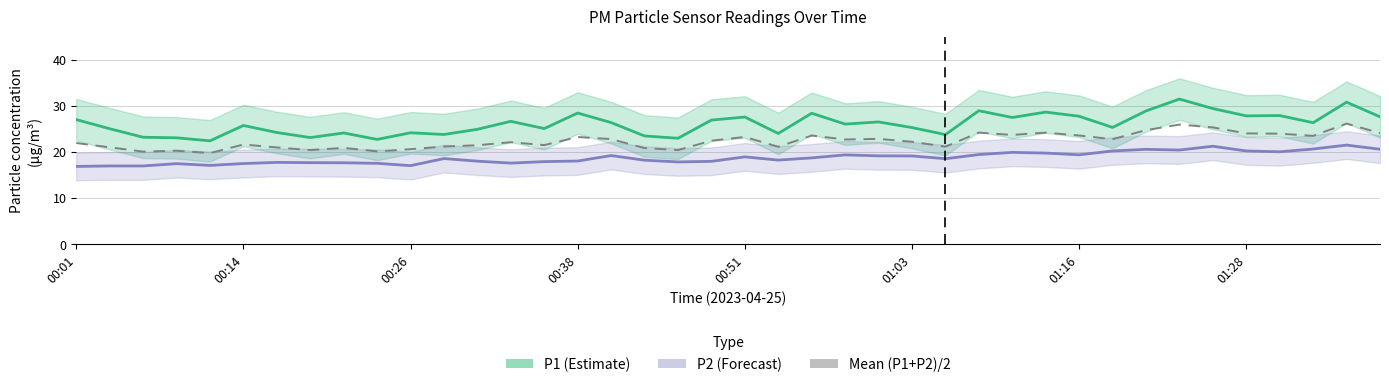

What is the minimum value shown in the chart?

16.9